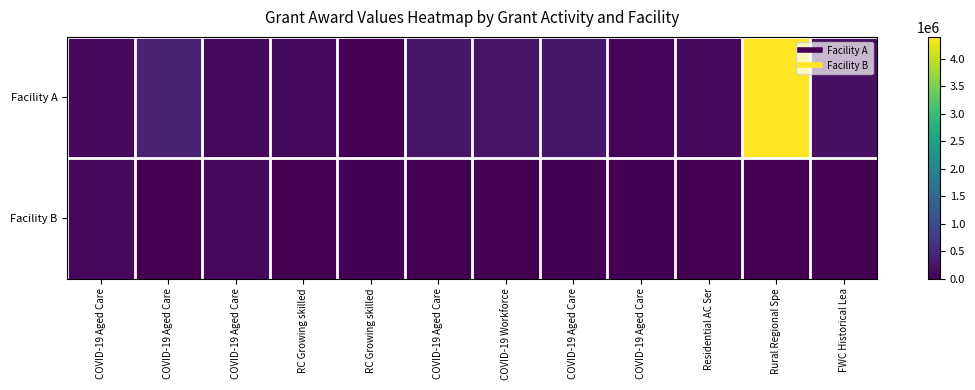

Reading right to left, extract all data points from this chart.

Facility A: FWC Historical Lea=183994.1	Rural Regional Spe=4400000.0	Residential AC Ser=86000.0	COVID-19 Aged Care=73606.9	COVID-19 Aged Care=276000.0	COVID-19 Workforce=226720.0	COVID-19 Aged Care=267775.0	RC Growing skilled=1799.6	RC Growing skilled=89150.0	COVID-19 Aged Care=92820.6	COVID-19 Aged Care=431440.0	COVID-19 Aged Care=106032.9
Facility B: FWC Historical Lea=0.0	Rural Regional Spe=0.0	Residential AC Ser=11000.0	COVID-19 Aged Care=23580.1	COVID-19 Aged Care=32858.3	COVID-19 Workforce=0.0	COVID-19 Aged Care=0.0	RC Growing skilled=32712.0	RC Growing skilled=0.0	COVID-19 Aged Care=90016.4	COVID-19 Aged Care=0.0	COVID-19 Aged Care=94545.3